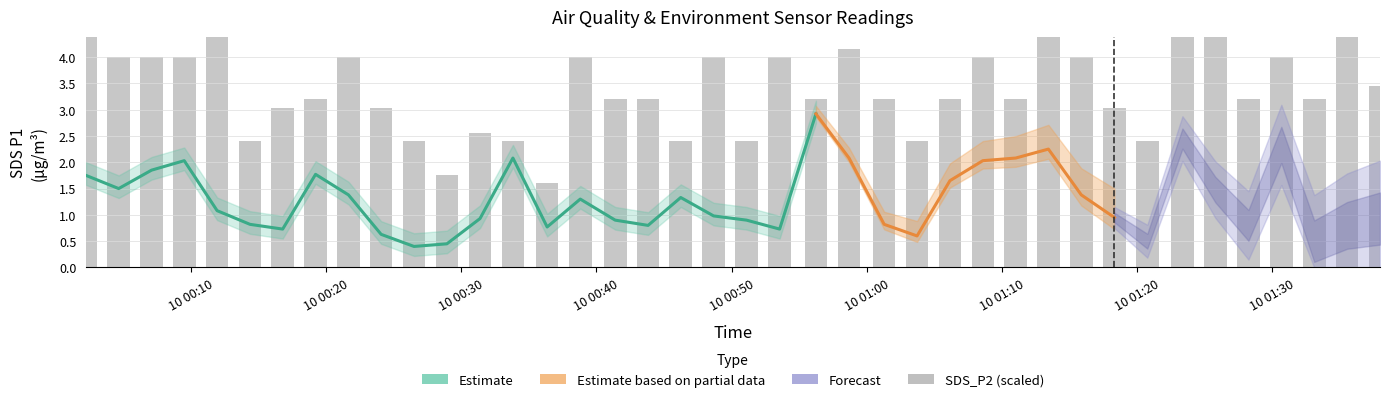

What is the sum of all values?

137.0